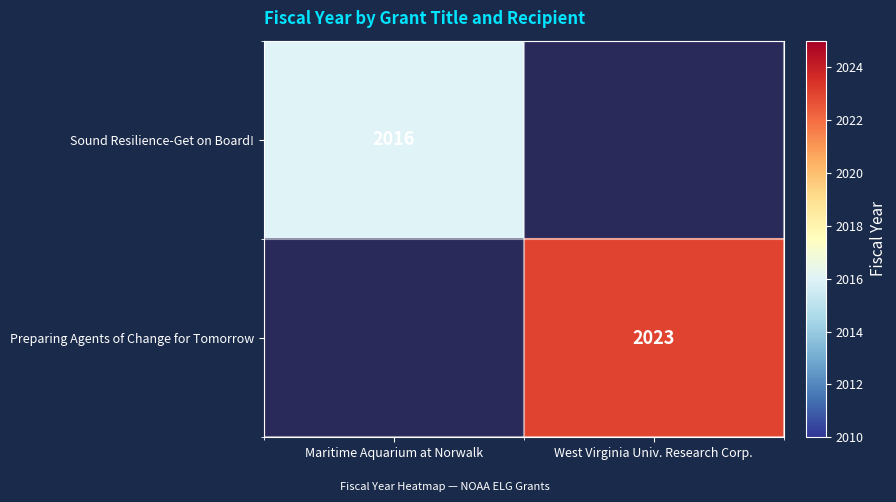

The Sound Resilience-Get on Board! series shows 3300 at Maritime Aquarium at Norwalk. True or false?

False